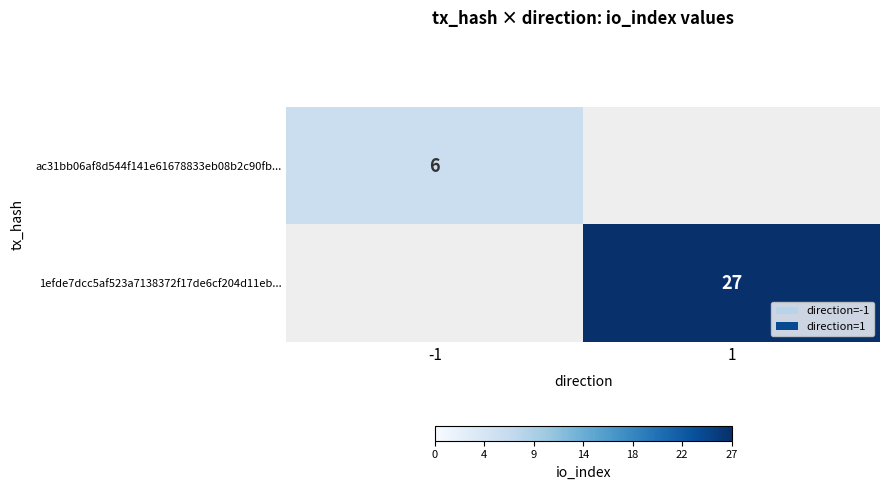

Is it true that 1efde7dcc5af523a7138372f17de6cf204d11eb... equals 7 at 1?

False